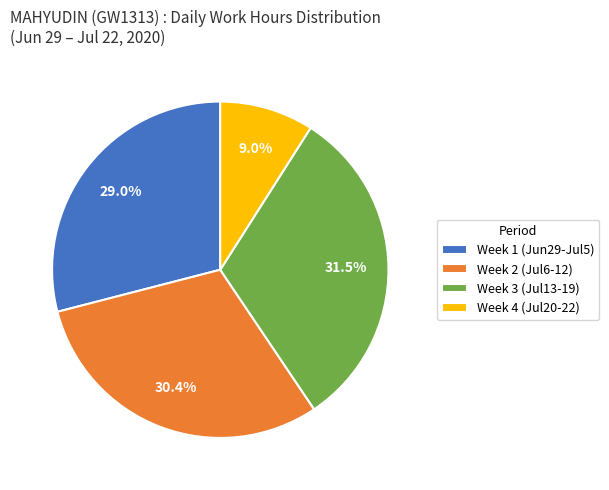

How many slices are in this pie chart?

4